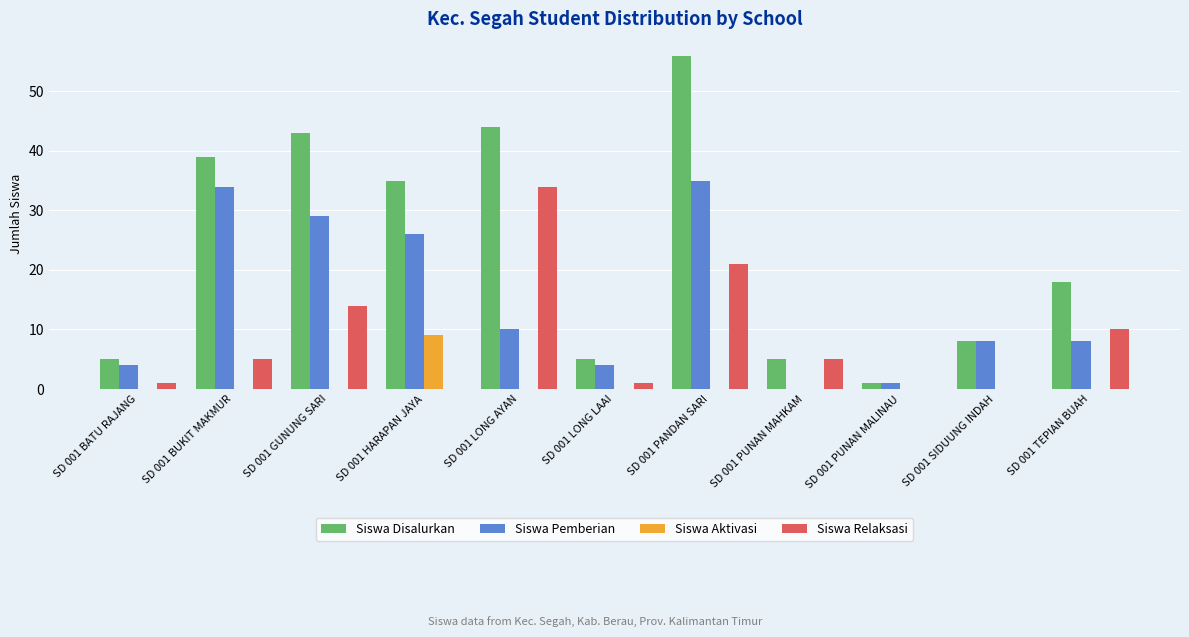

Which series changed the most between SD 001 BATU RAJANG and SD 001 HARAPAN JAYA?

Siswa Disalurkan